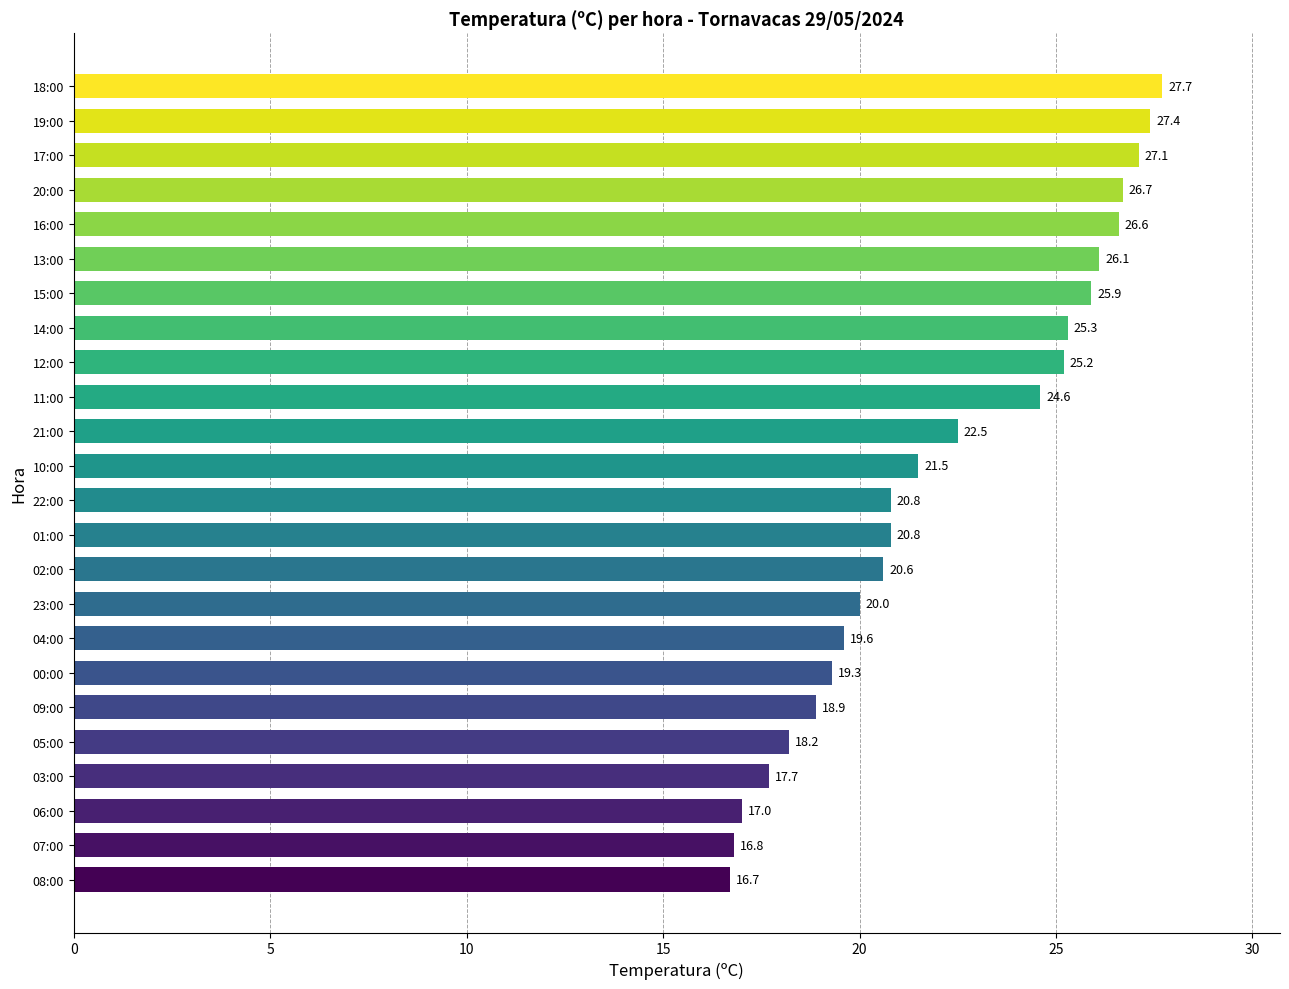

What is the sum of all values?

533.0